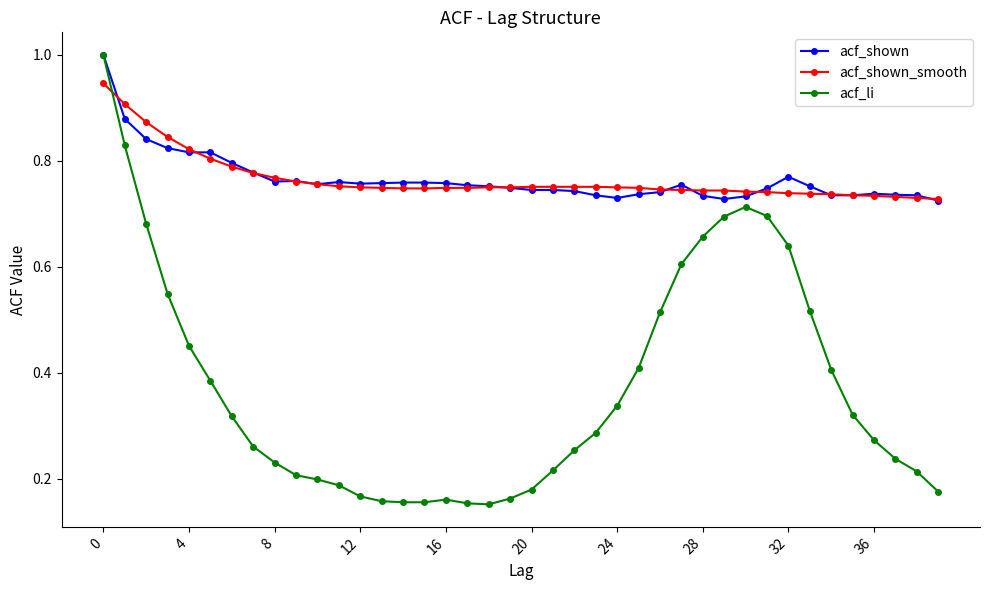

Which series has the largest range (max minus min)?

acf_li